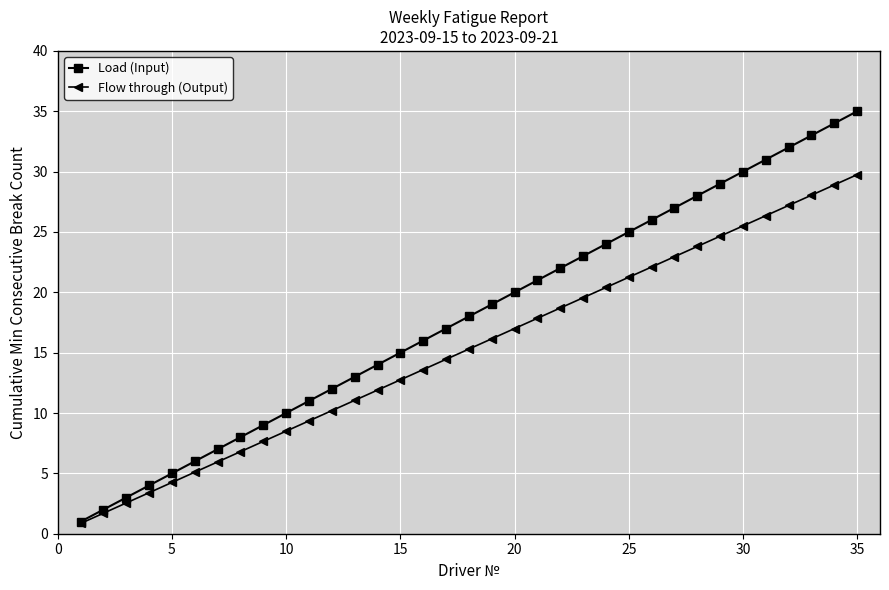

True or false: Load (Input) has more than 2 points higher than both neighbors.

False